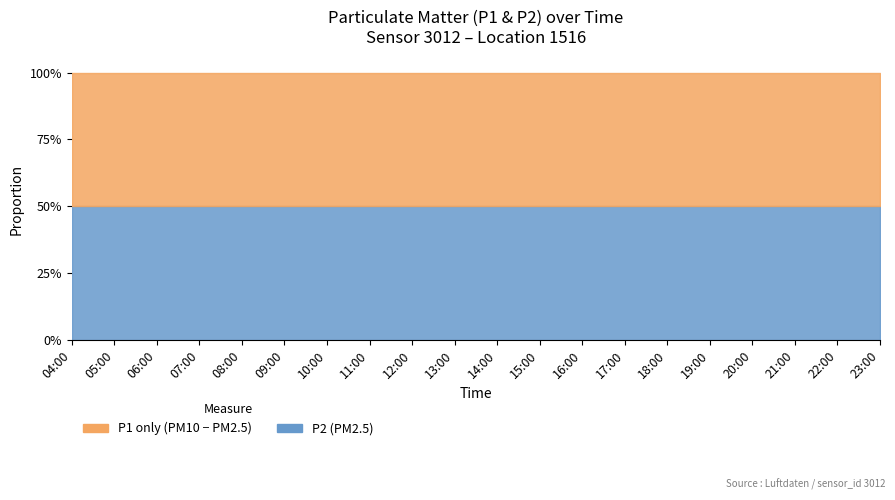

At which label does P2 reach its minimum?

04:00